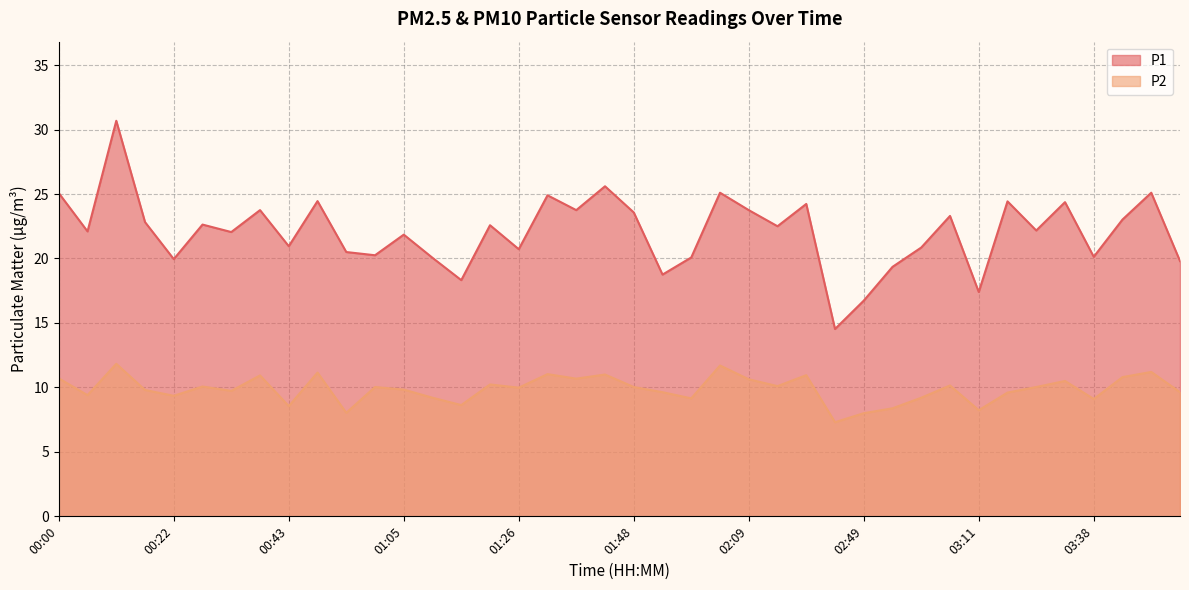

What is the difference between the P2 values at 02:04 and 03:22?

1.7